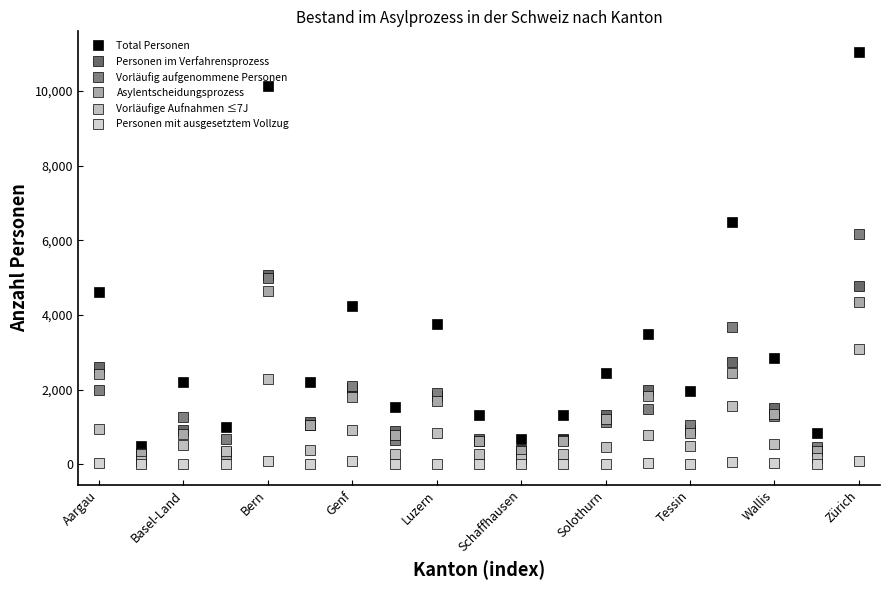

Does the chart have visible grid lines?

No